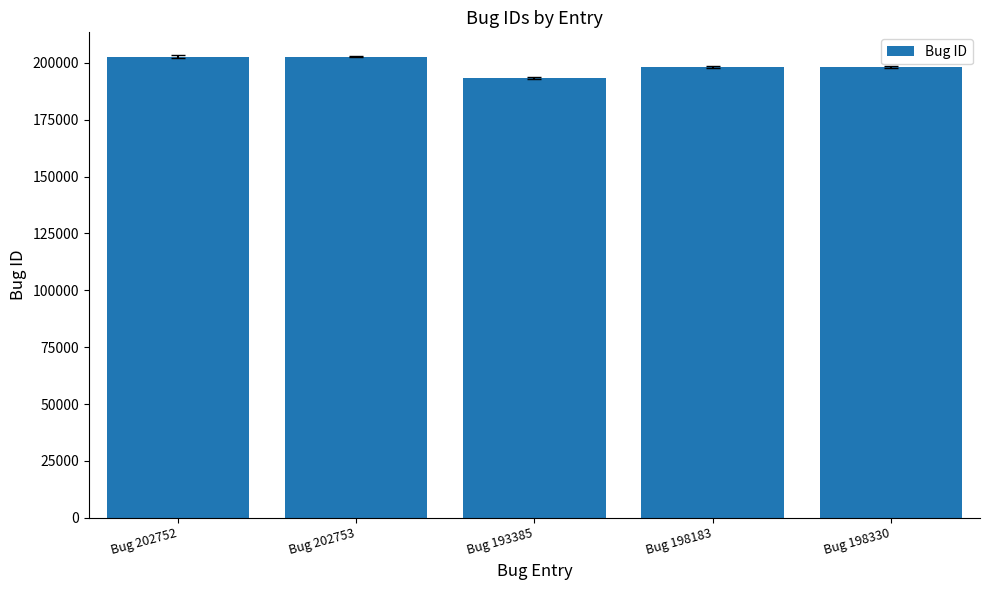

What is the difference between the second highest and second lowest values?

4569